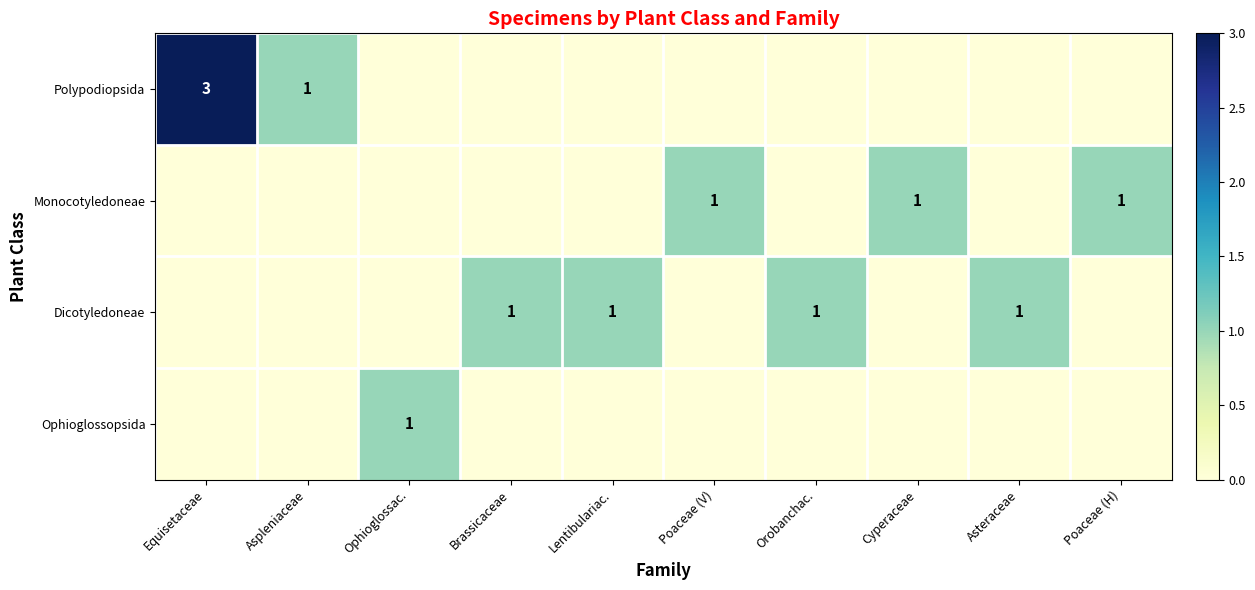

The Polypodiopsida series shows 0 at Aspleniaceae. True or false?

False